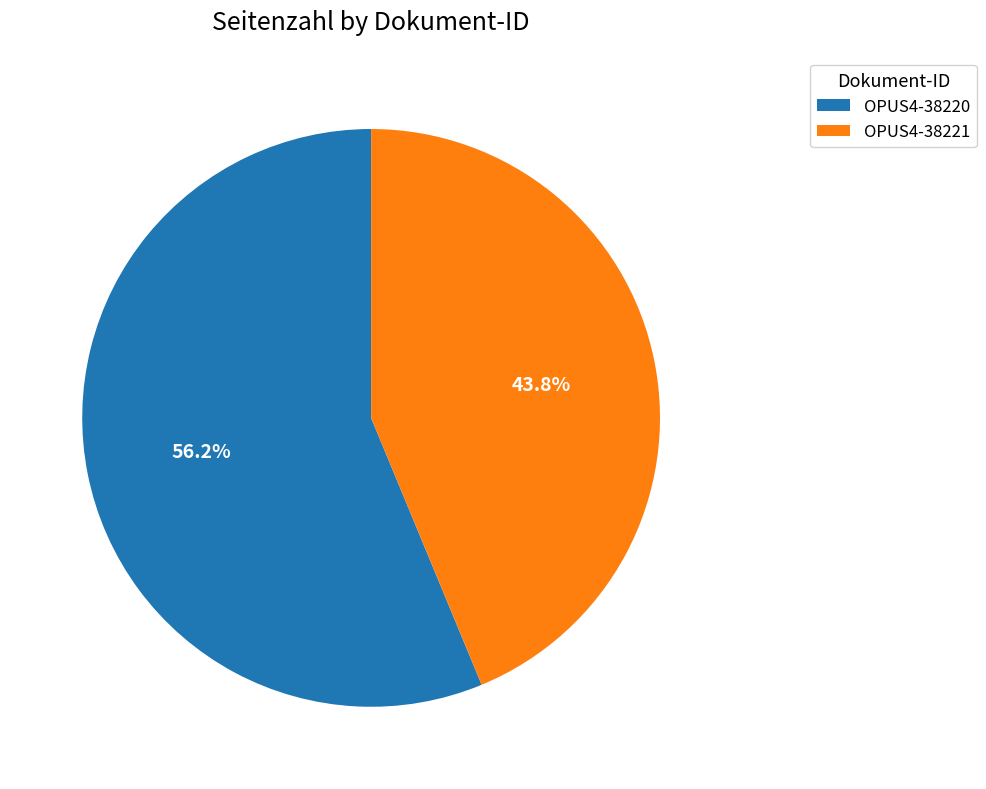

How many segments does this pie chart have?

2